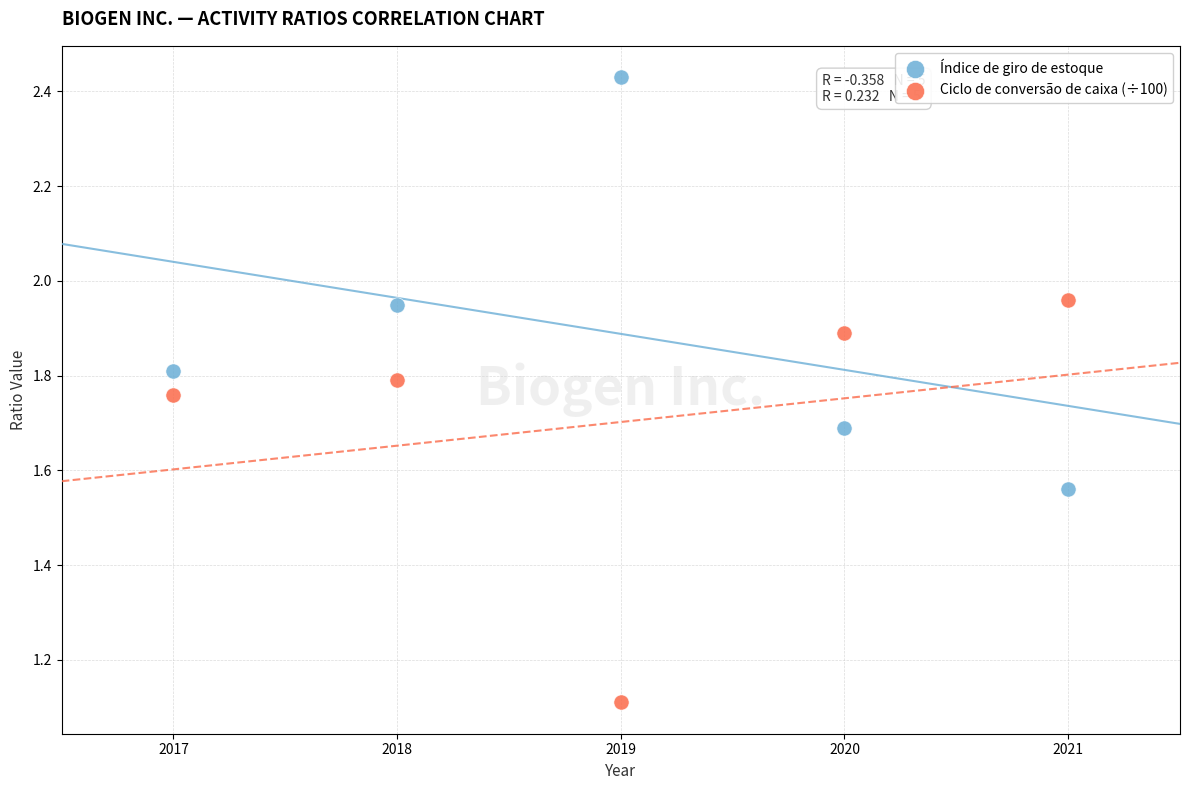

Which series contains the highest Y value?

Índice de giro de estoque